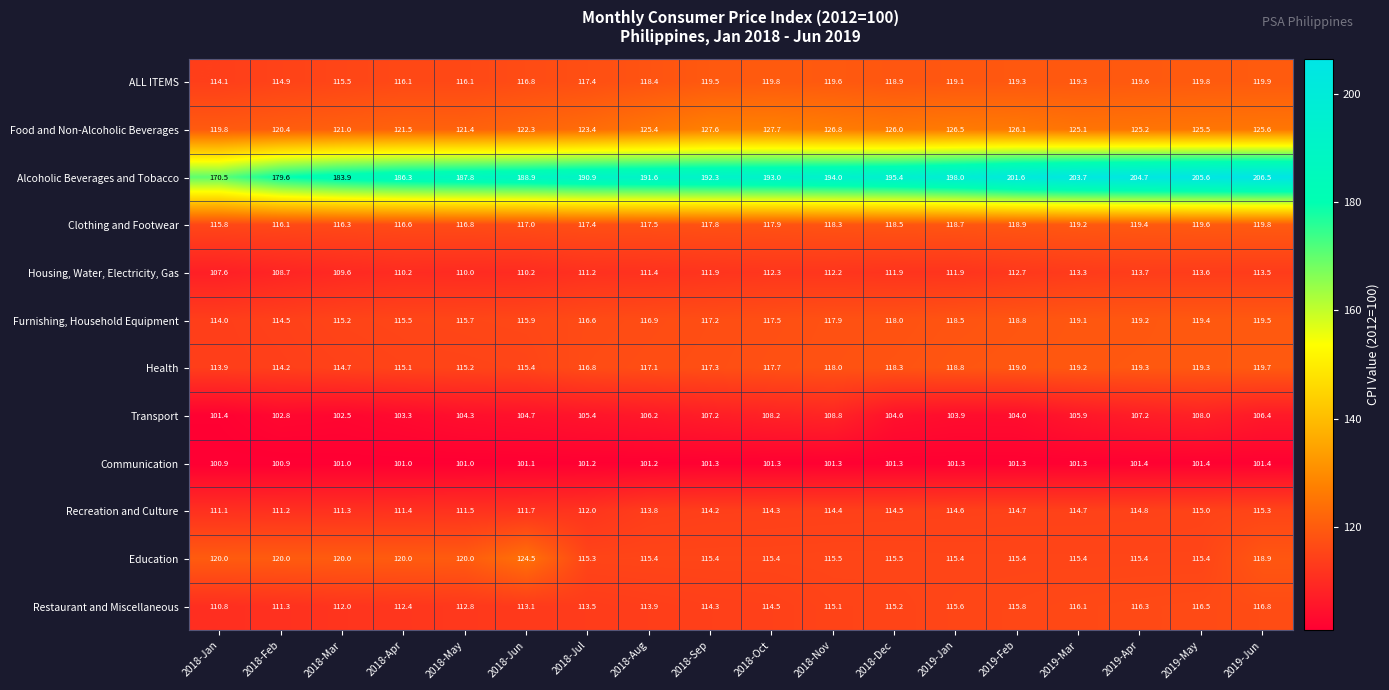

Between 2018-Jan and 2018-Feb, which series saw the biggest shift?

Alcoholic Beverages and Tobacco